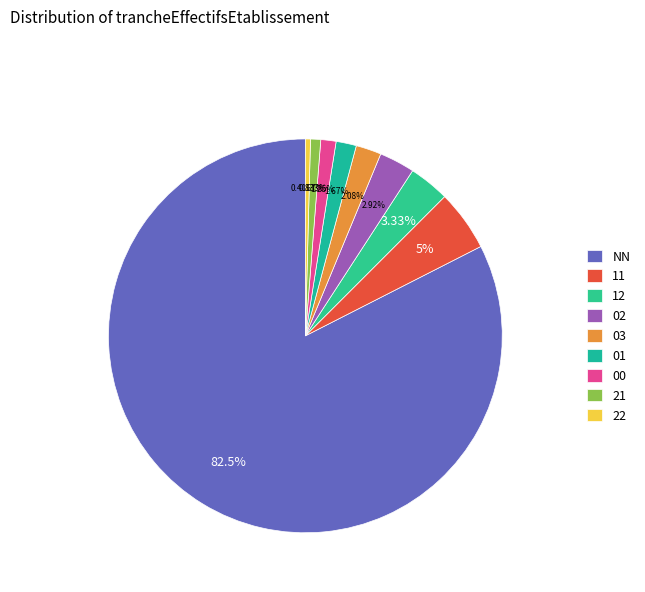

Rank the categories by value from highest to lowest.

NN, 11, 12, 02, 03, 01, 00, 21, 22